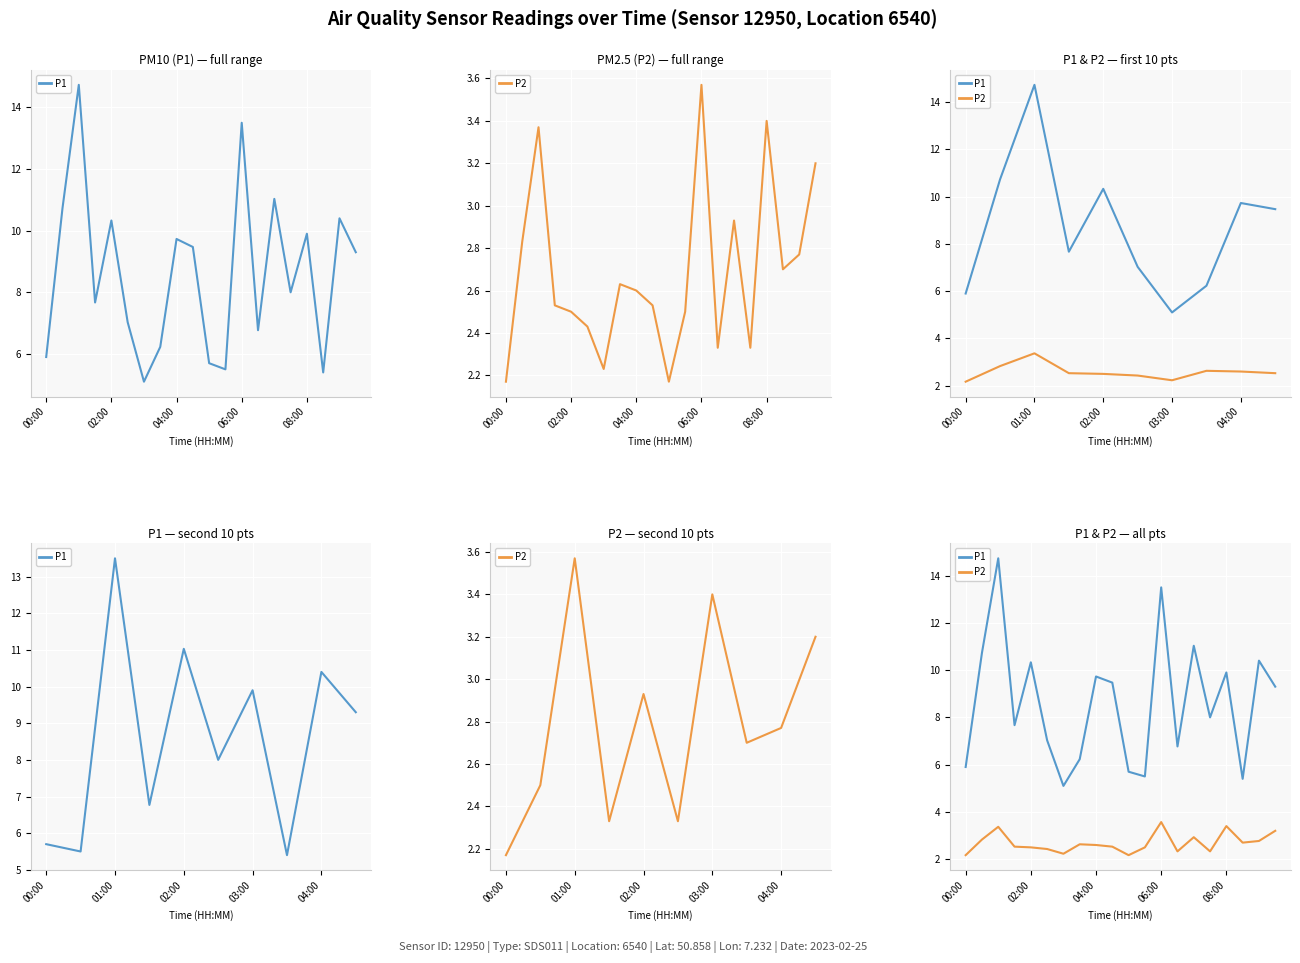

At how many categories does at least one series exceed 7?

13